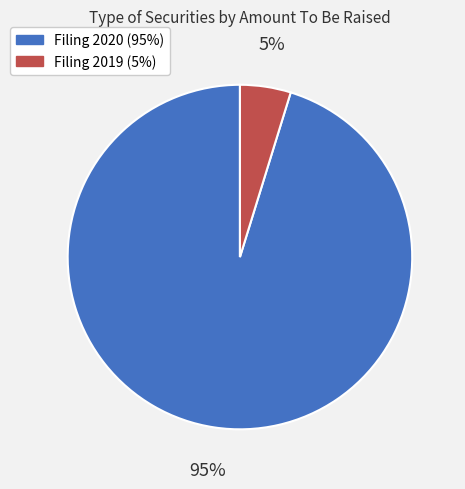

Is there a majority slice in this chart?

Yes